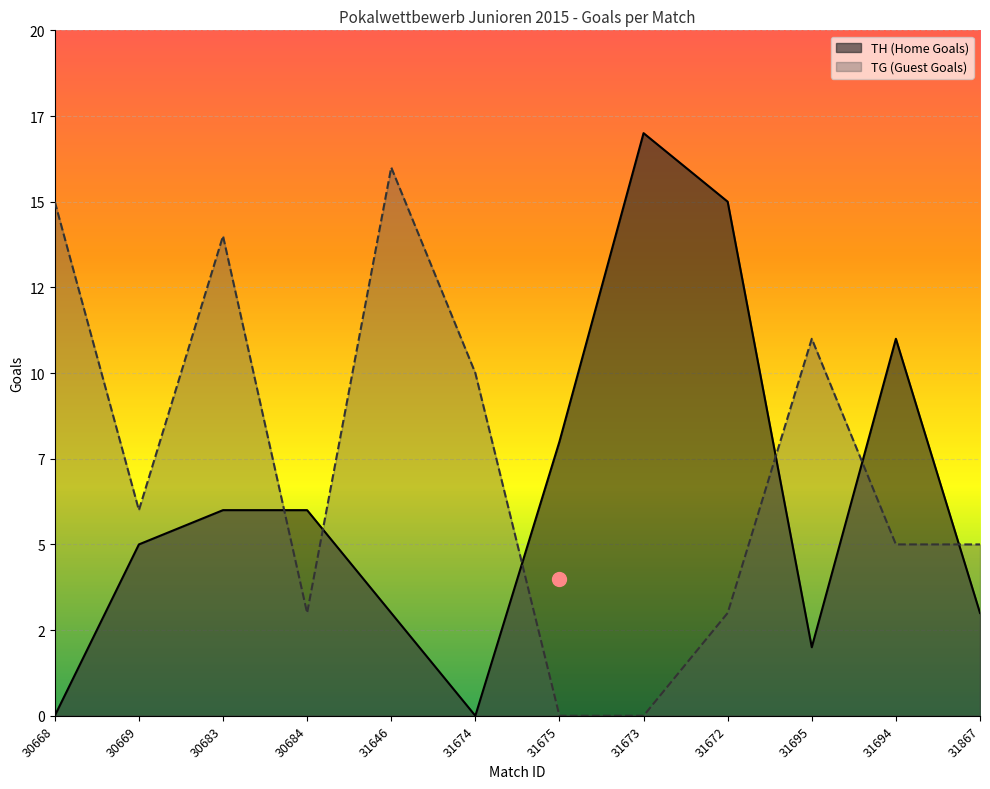

What is the value of the TG (Guest Goals) point at the 10th from the left?

11